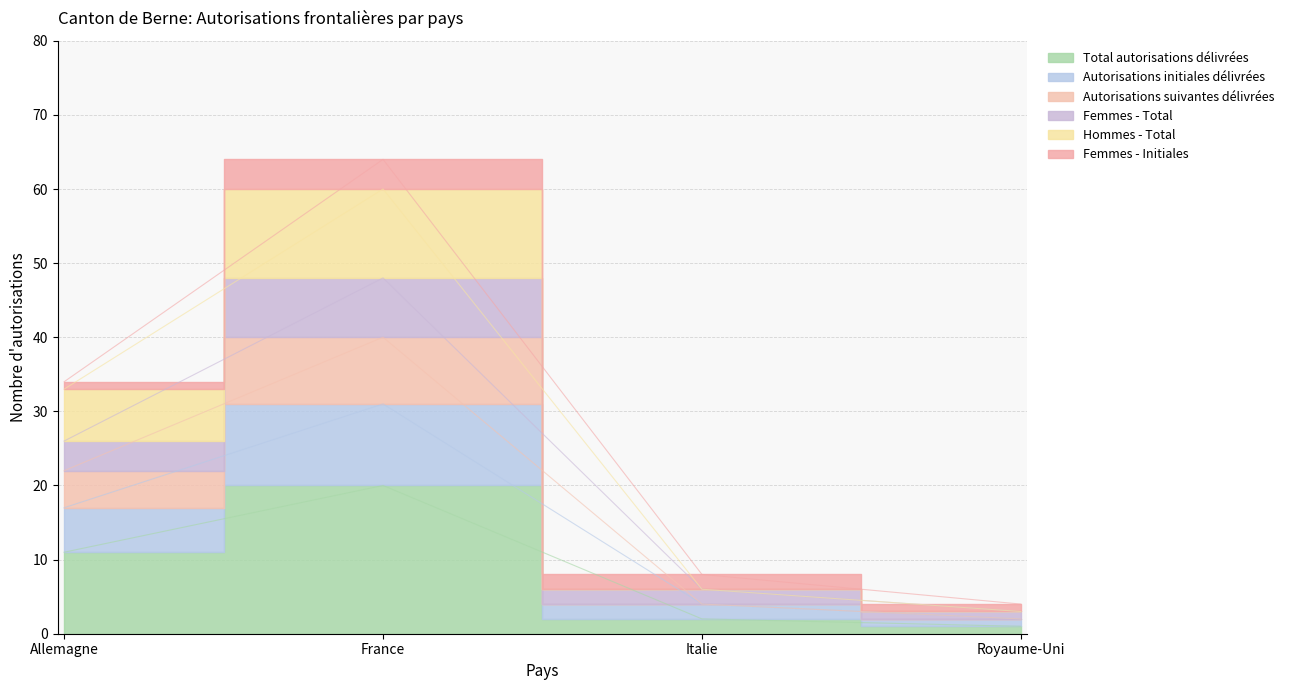

Does the chart display data point markers on the line(s)?

No